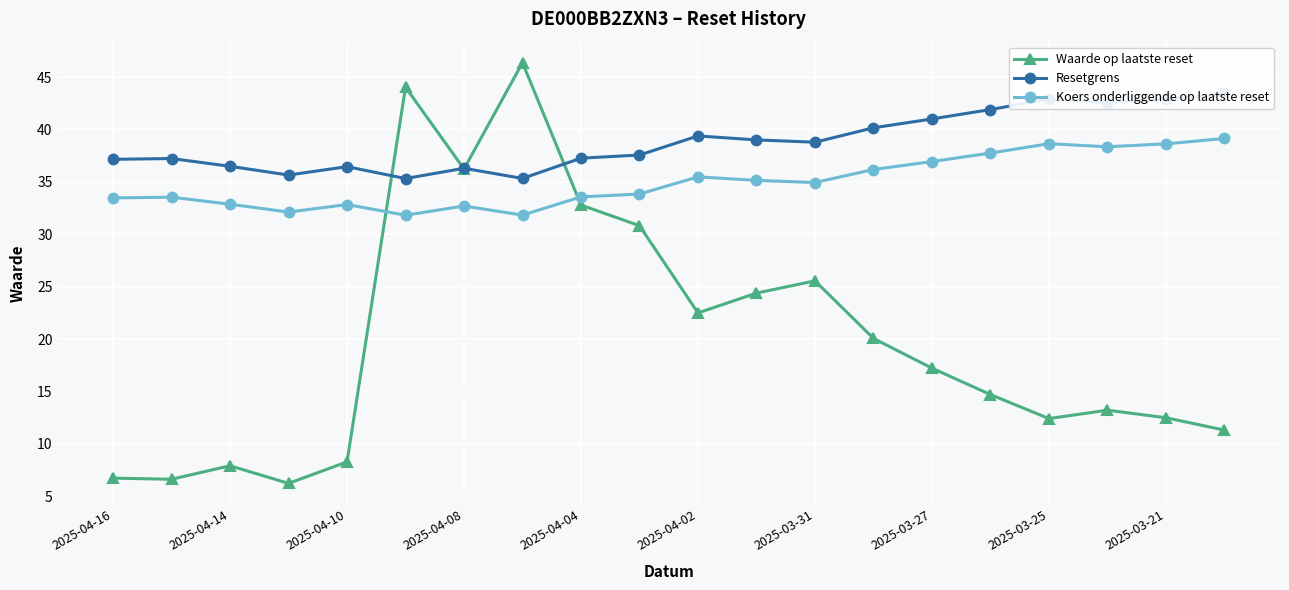

Is it true that Waarde op laatste reset equals 29.5 at 2025-04-02?

False